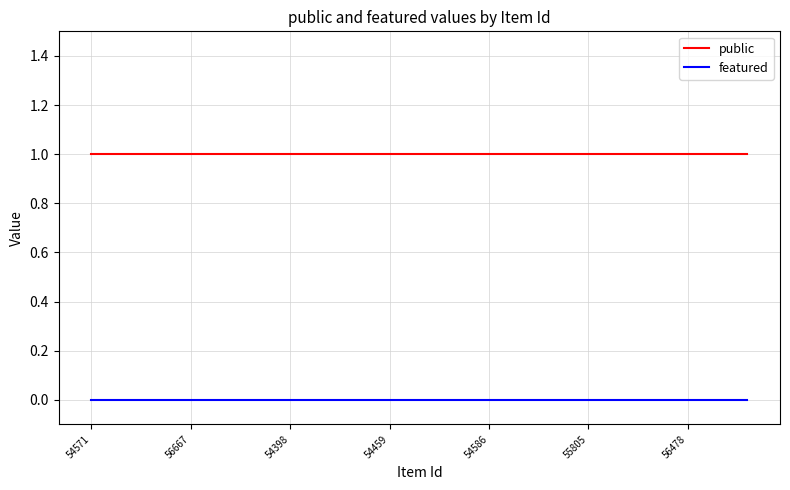

Rank the series by their average value, from highest to lowest.

public, featured